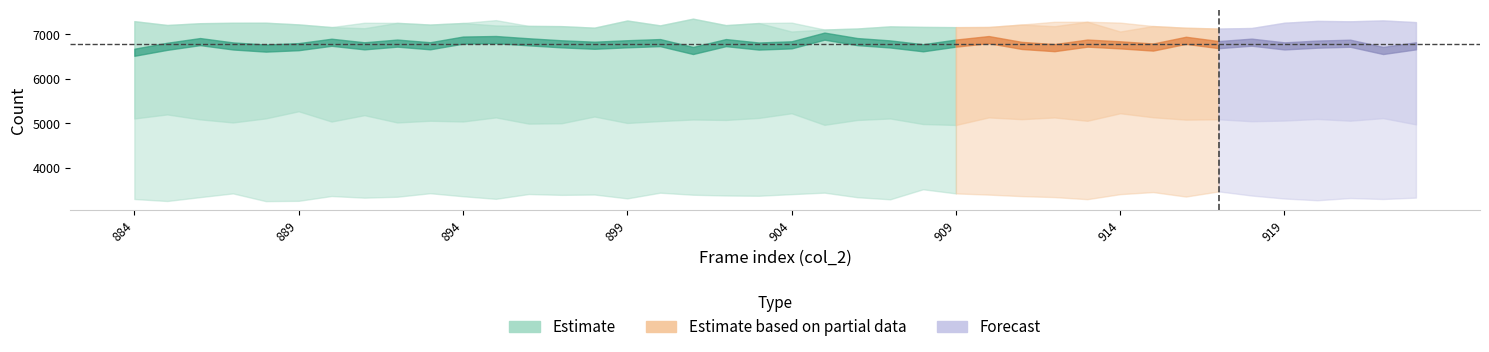

What is the difference between the highest and lowest values at 895?

4023